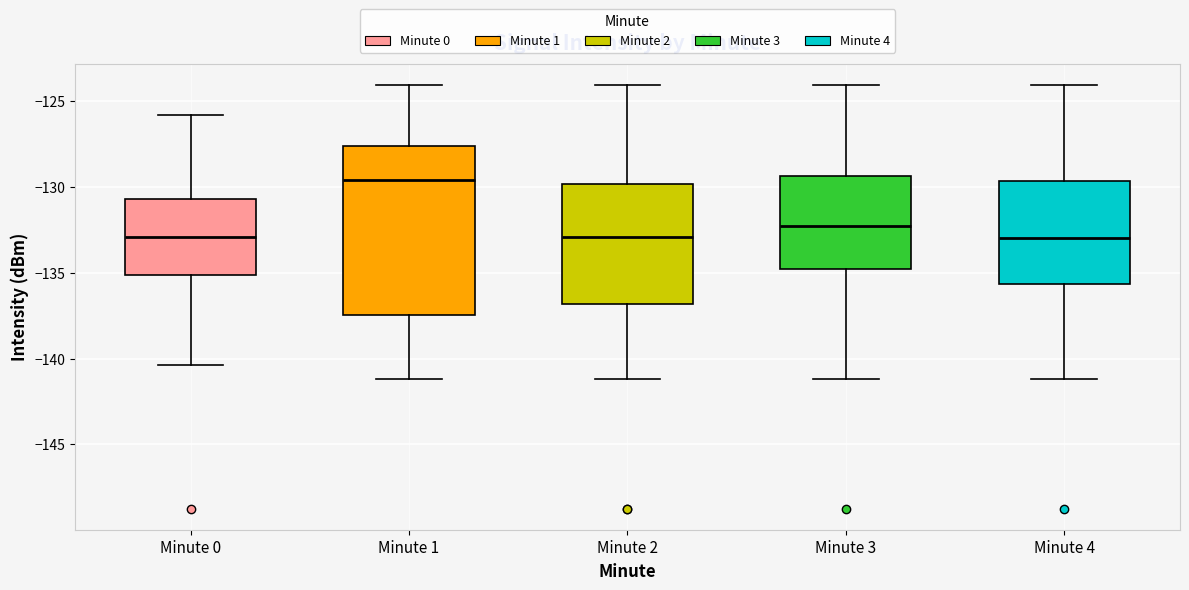

Reading left to right, read every box against the y-axis: the position of its median line, the range the box covers, and the ends of its whiskers. The values are not printed on the chart, so give them approximately, as read against the axis.

Minute 0: median -133.0, box -135.0 to -130.5, whiskers -140.5 to -126.0
Minute 1: median -129.5, box -137.5 to -127.5, whiskers -141.0 to -124.0
Minute 2: median -133.0, box -137.0 to -130.0, whiskers -141.0 to -124.0
Minute 3: median -132.5, box -135.0 to -129.5, whiskers -141.0 to -124.0
Minute 4: median -133.0, box -135.5 to -129.5, whiskers -141.0 to -124.0